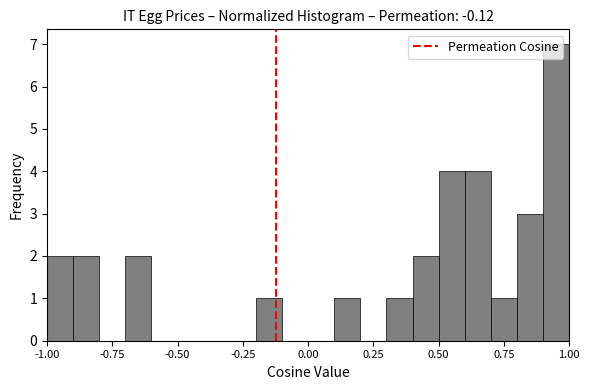

Read against the x-axis, roughly where is the centre of the tallest bar?

0.95